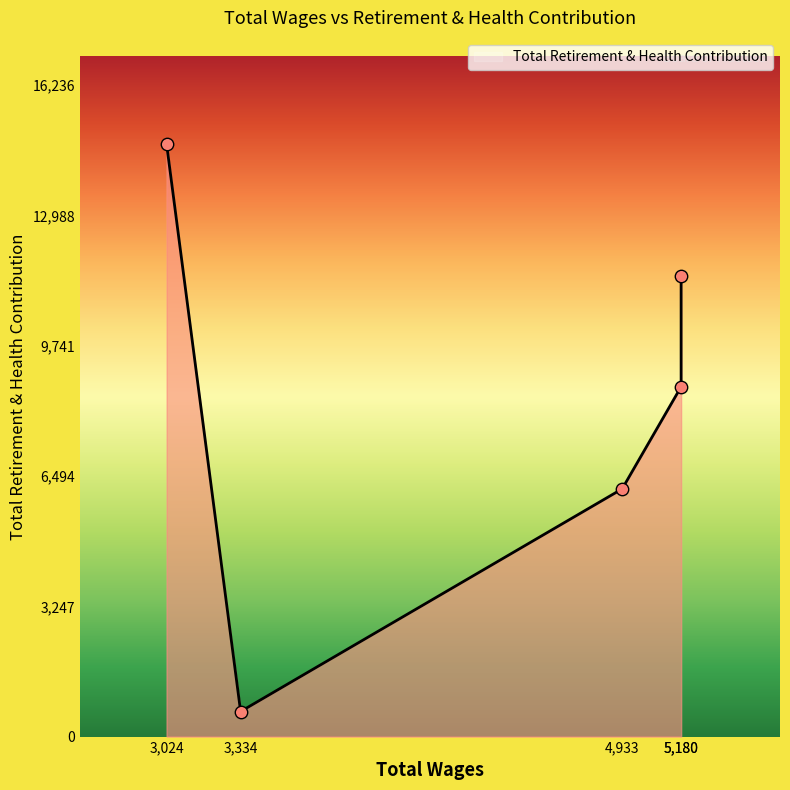

Approximately how many times larger is the value at 5180.0 compared to 5180.0?

1.3